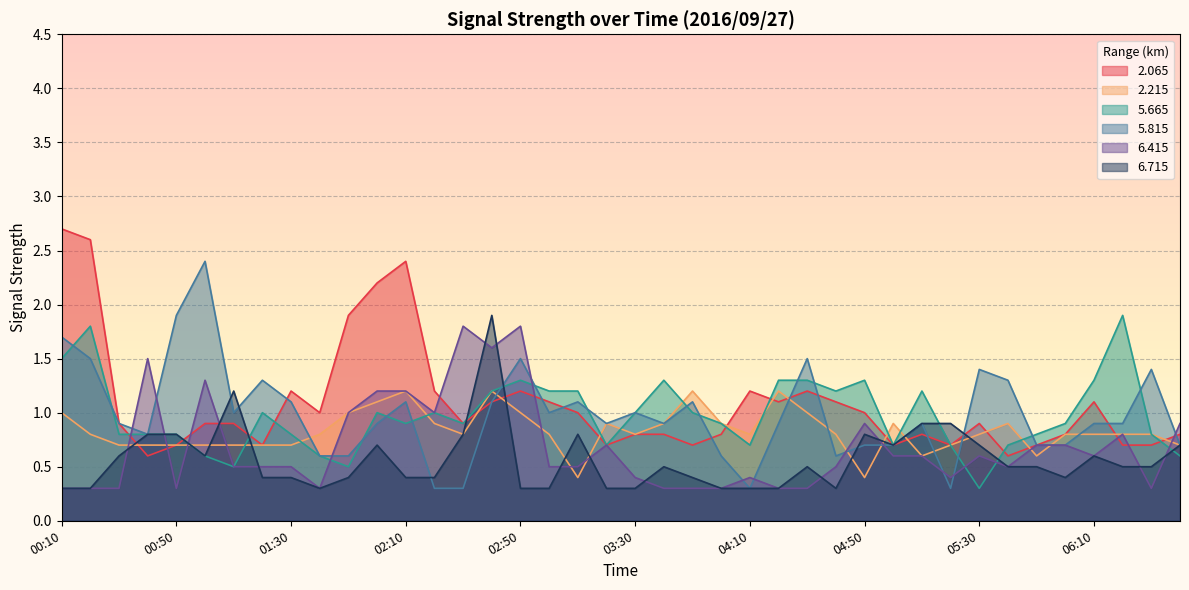

Is the value of 6.415 at 02:40 greater than the value of 5.665 at 04:40?

Yes